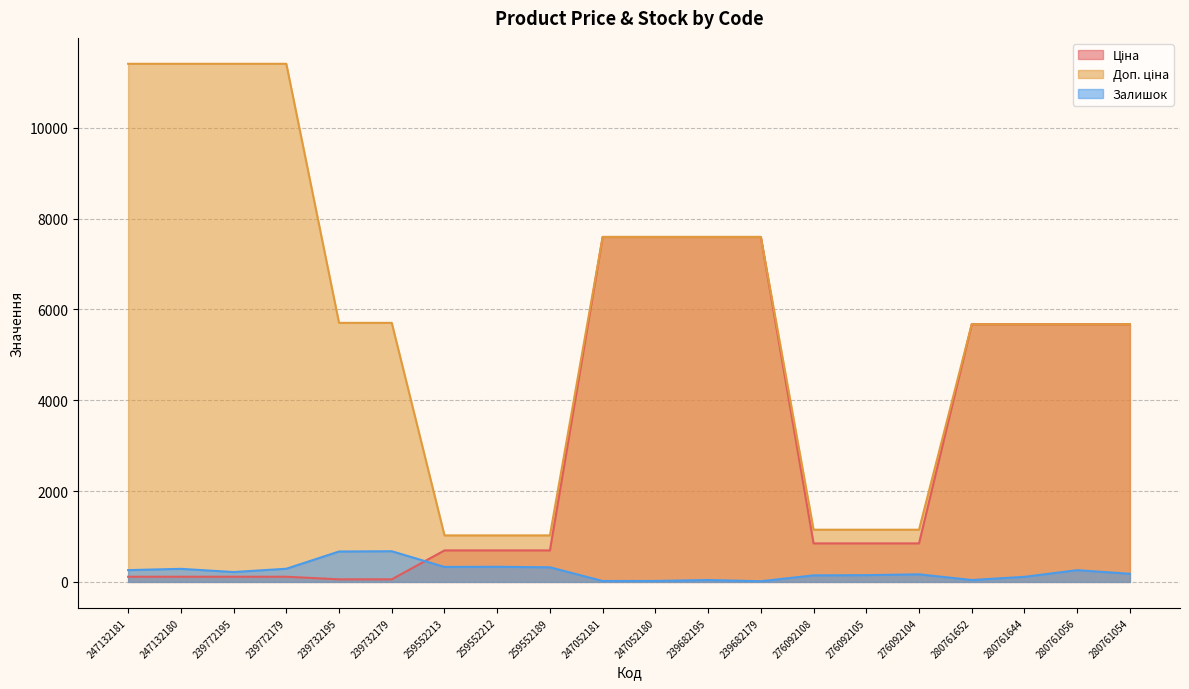

True or false: Ціна and Залишок intersect in this chart.

True